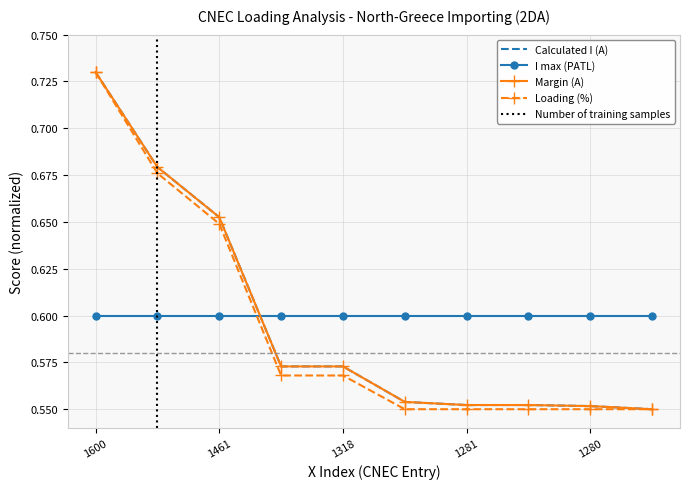

Which has a higher value, 1277 or 1281?

1281